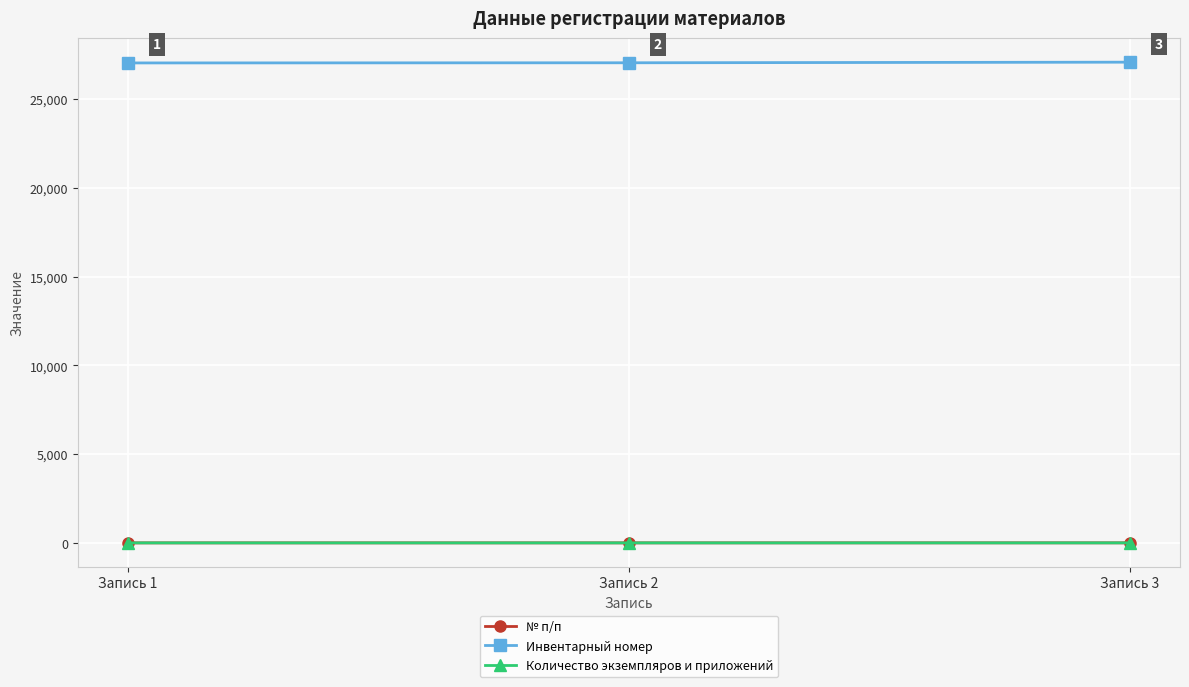

What is the minimum value shown in the chart?

1